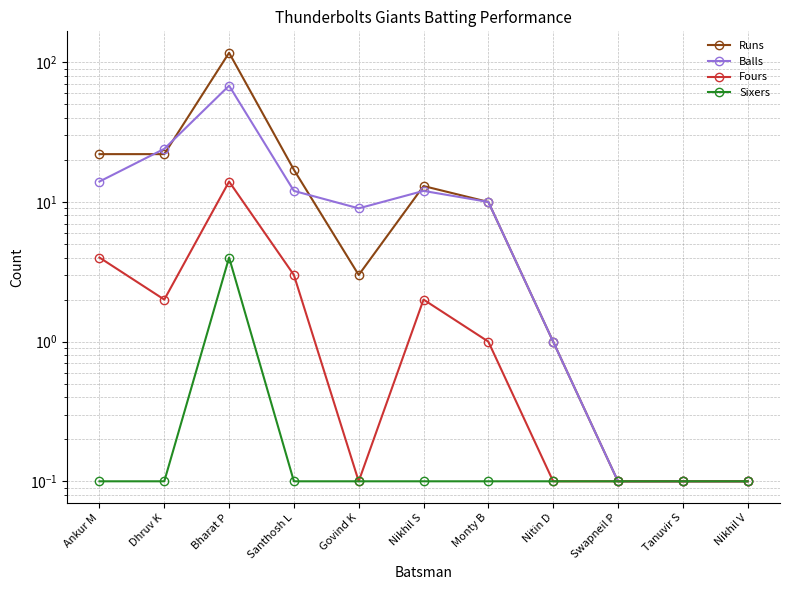

Is the value of Balls at Santhosh L greater than the value of Sixers at Santhosh L?

Yes